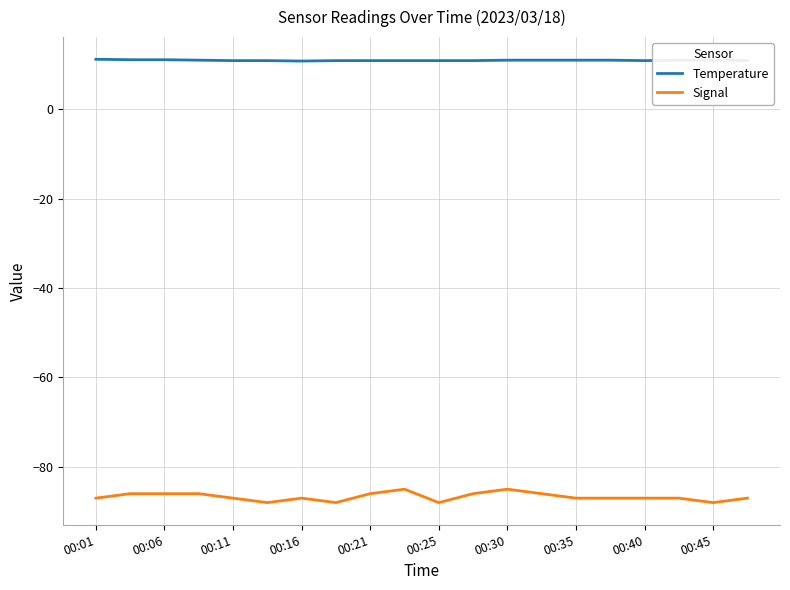

Does the chart display data point markers on the line(s)?

No